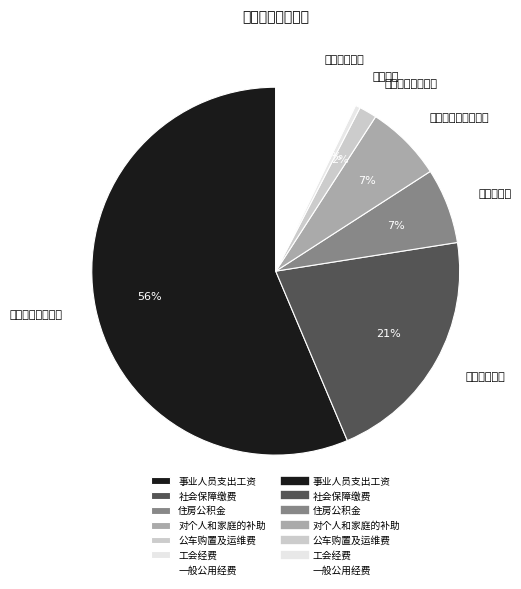

True or false: 对个人和家庭的补助 accounts for 7% of the total.

True